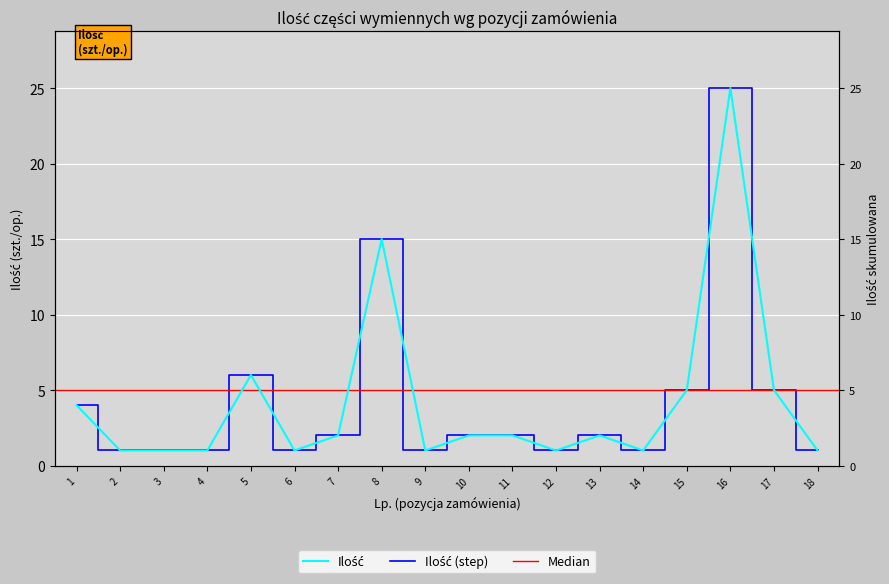

Where is the first local maximum?

5